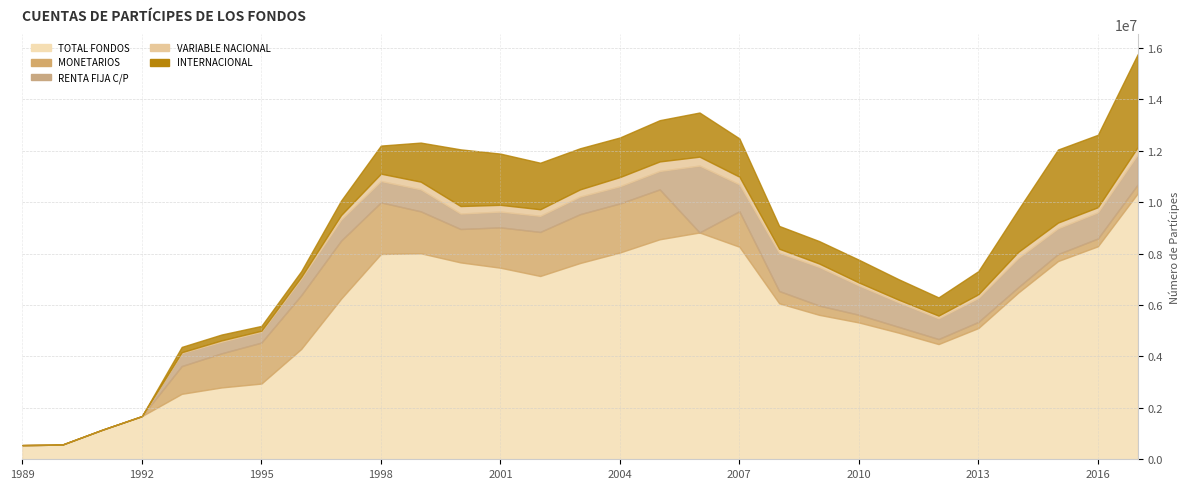

At which label does INTERNACIONAL first exceed 899326?

1998